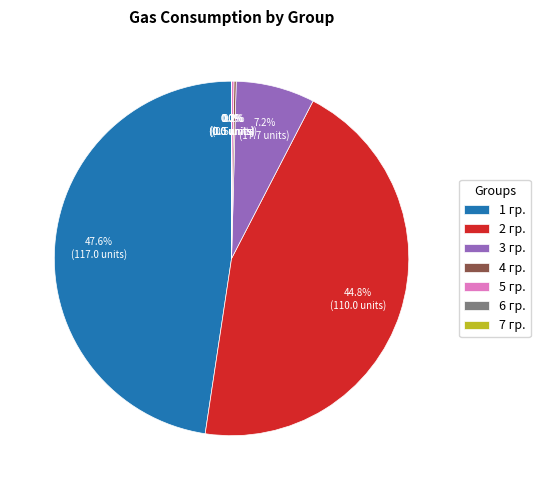

Which slice is the largest?

1 гр.